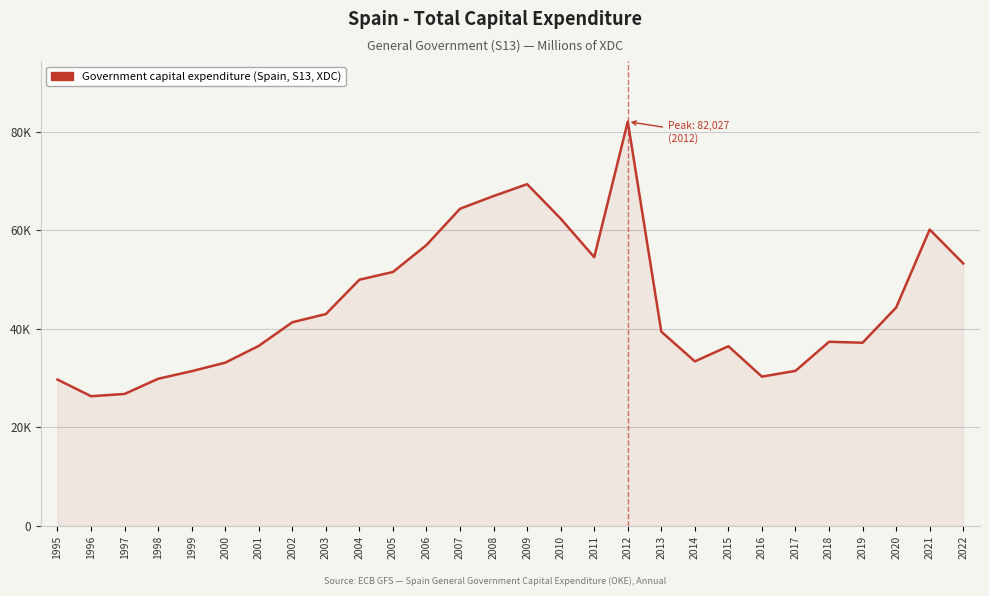

Rank the categories by value from highest to lowest.

2012, 2009, 2008, 2007, 2010, 2021, 2006, 2011, 2022, 2005, 2004, 2020, 2003, 2002, 2013, 2018, 2019, 2001, 2015, 2014, 2000, 2017, 1999, 2016, 1998, 1995, 1997, 1996